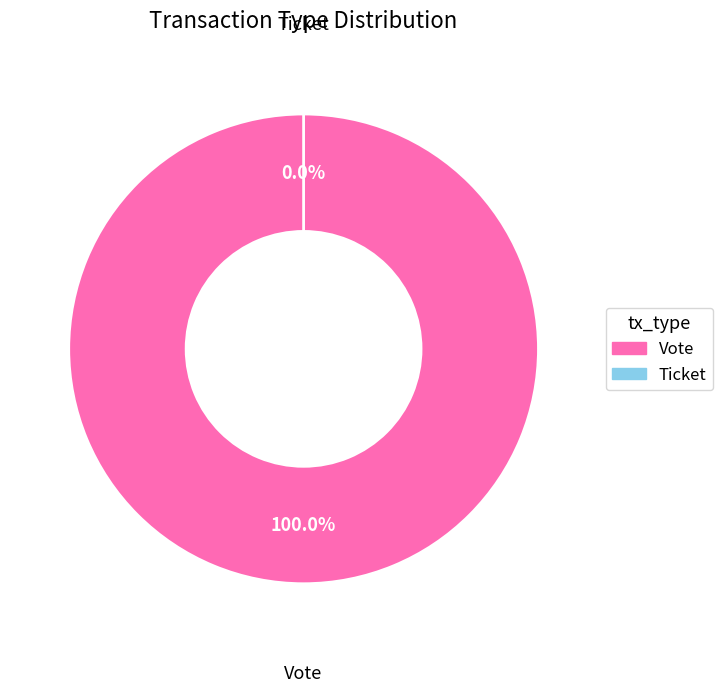

Count the number of slices in the pie.

2